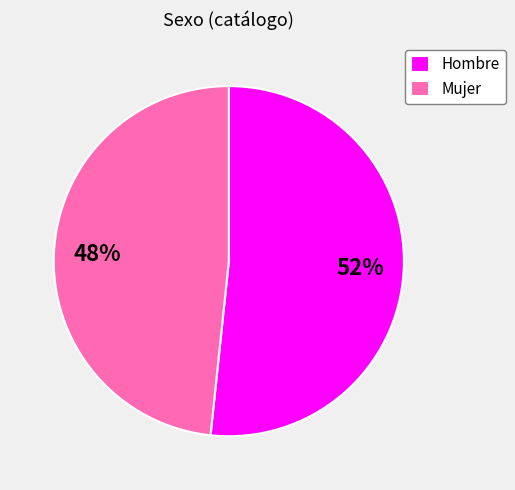

The Mujer slice represents 54% of the pie. True or false?

False